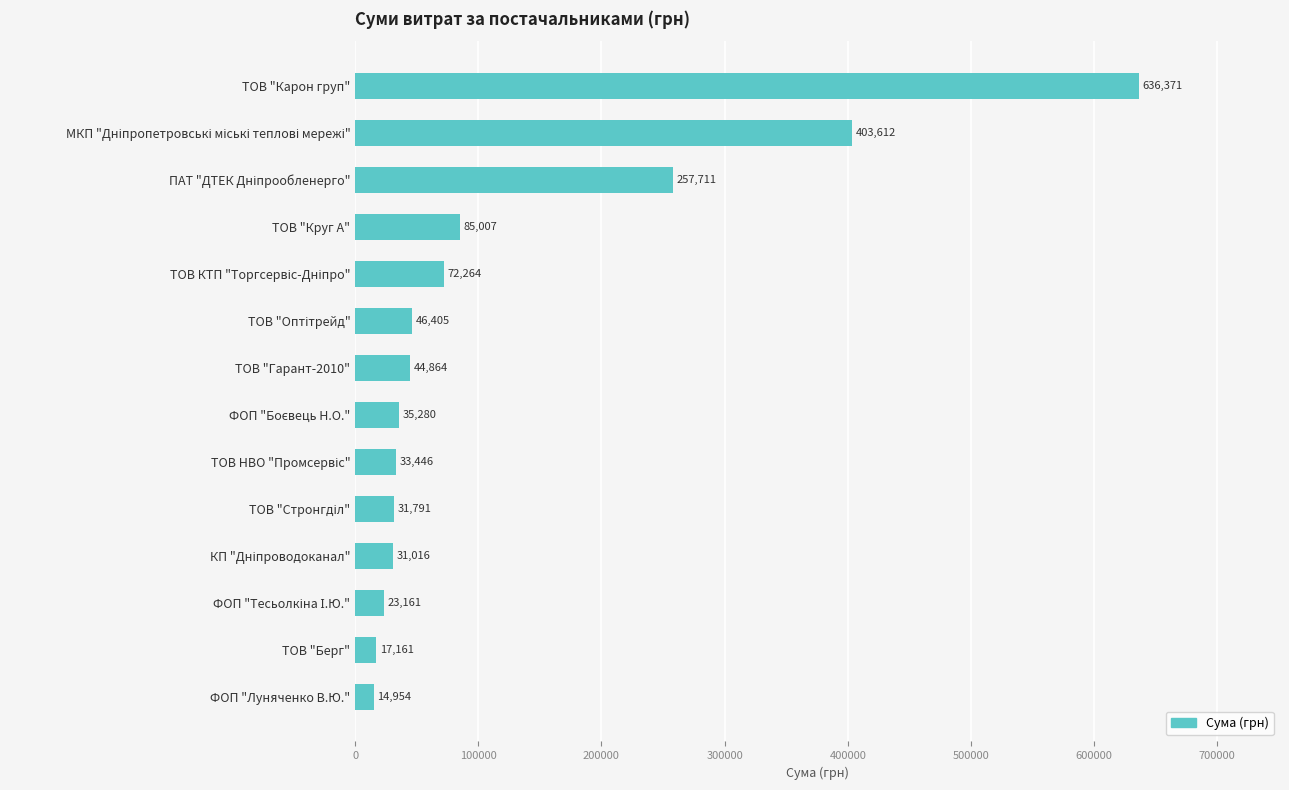

Approximately how many times larger is the value at ФОП "Луняченко В.Ю." compared to ТОВ "Берг"?

0.9